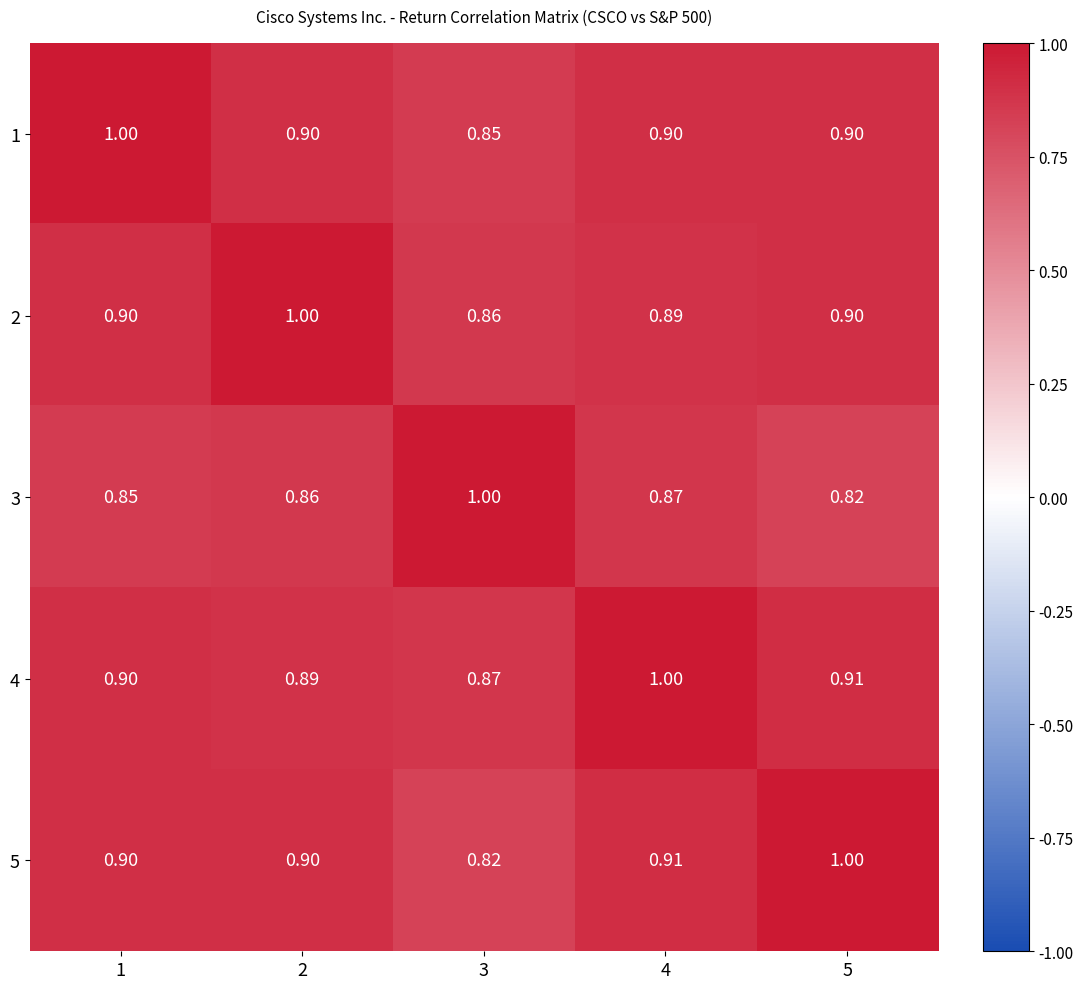

Is the value of 2 at 5 greater than the value of 4 at 5?

No